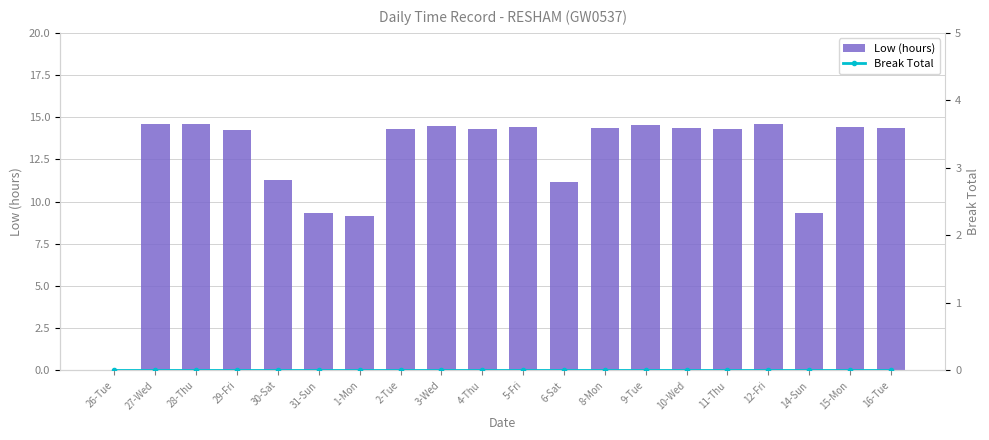

The value of Break Total at 6-Sat is 0.0. True or false?

True